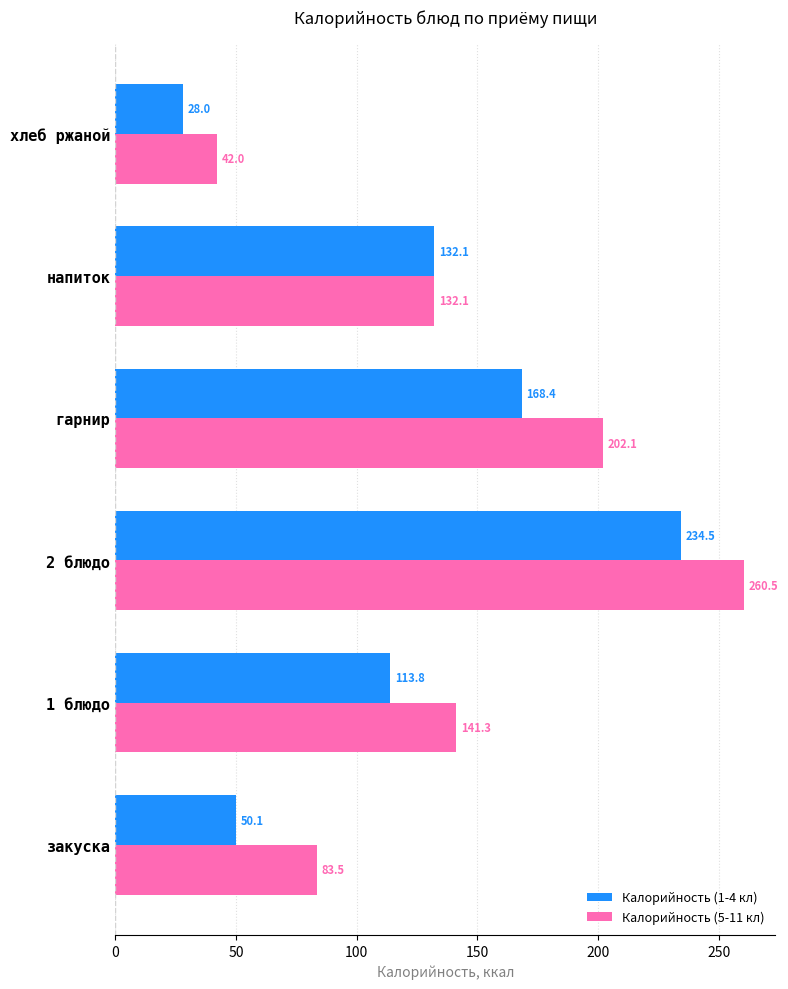

Which series has the largest range (max minus min)?

Калорийность (5-11 кл)